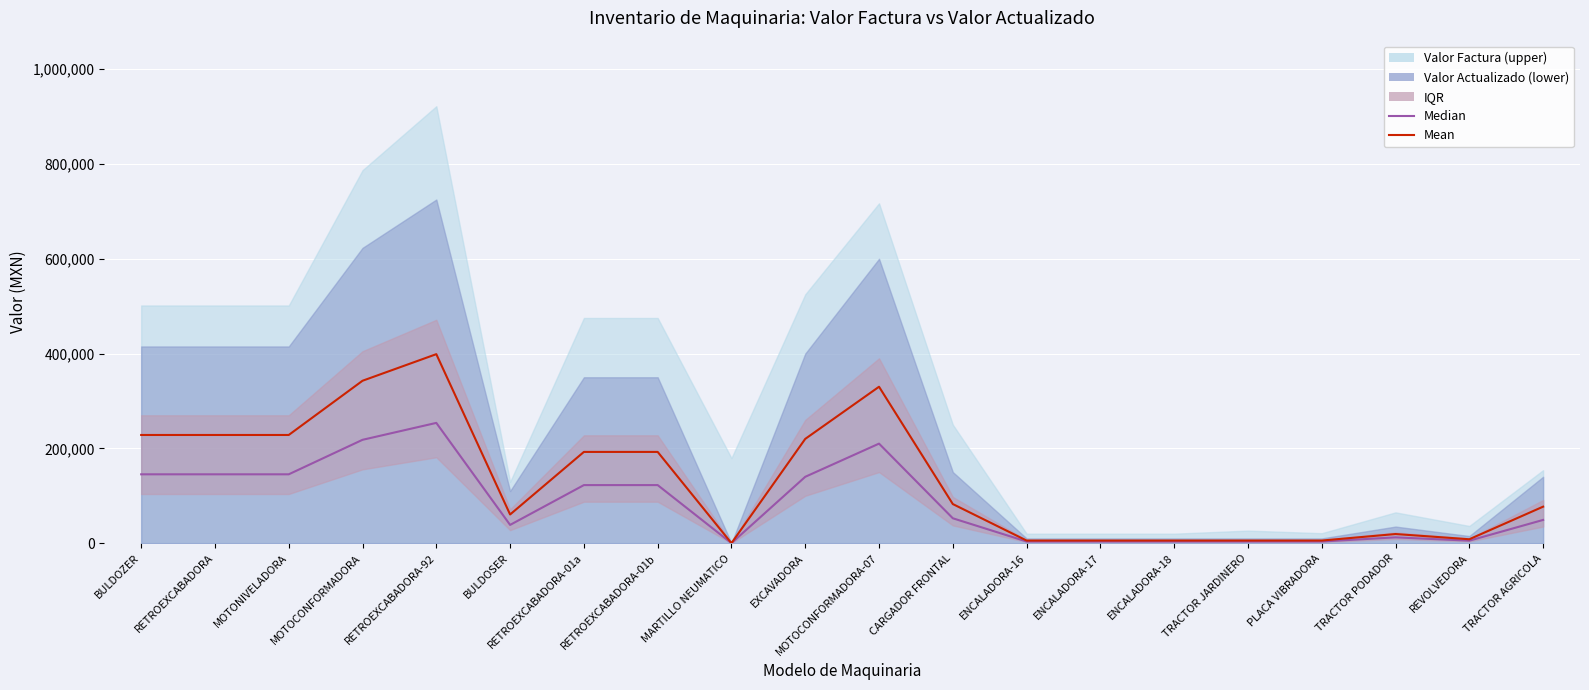

How many lines are shown in the chart?

2